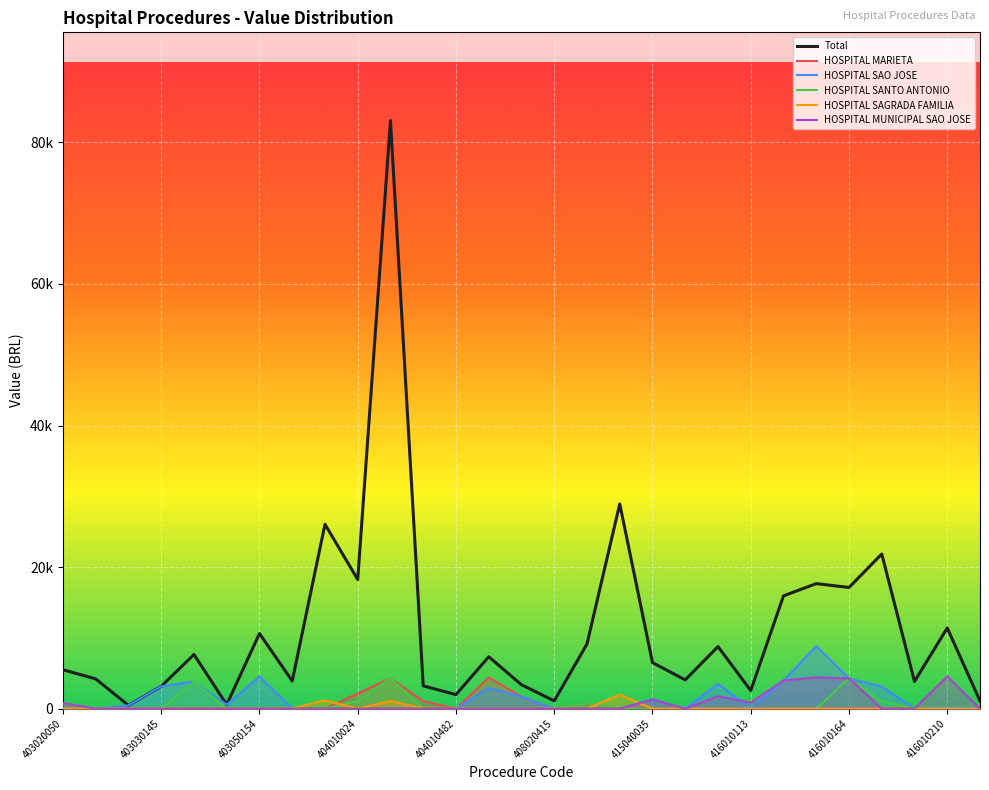

Which has a higher value, 403050030 or 404010415?

404010415